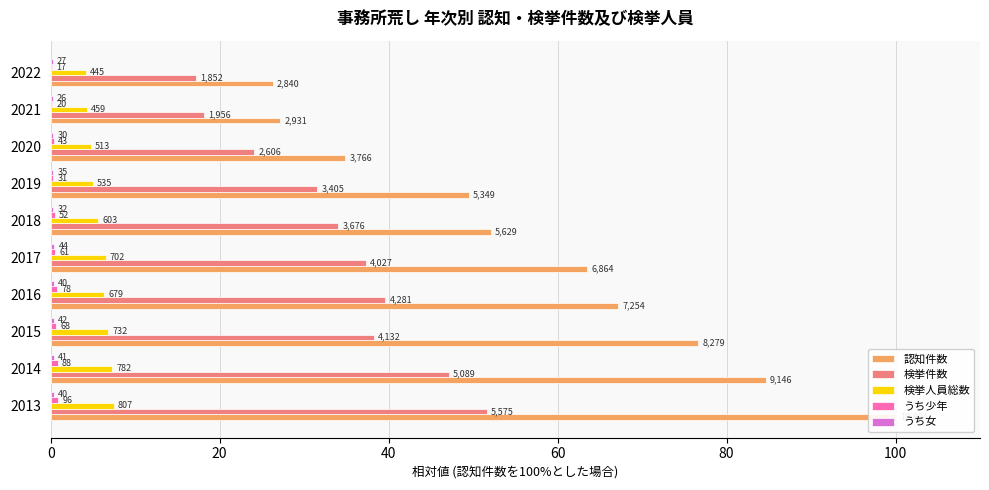

How many data points does each series have?

10